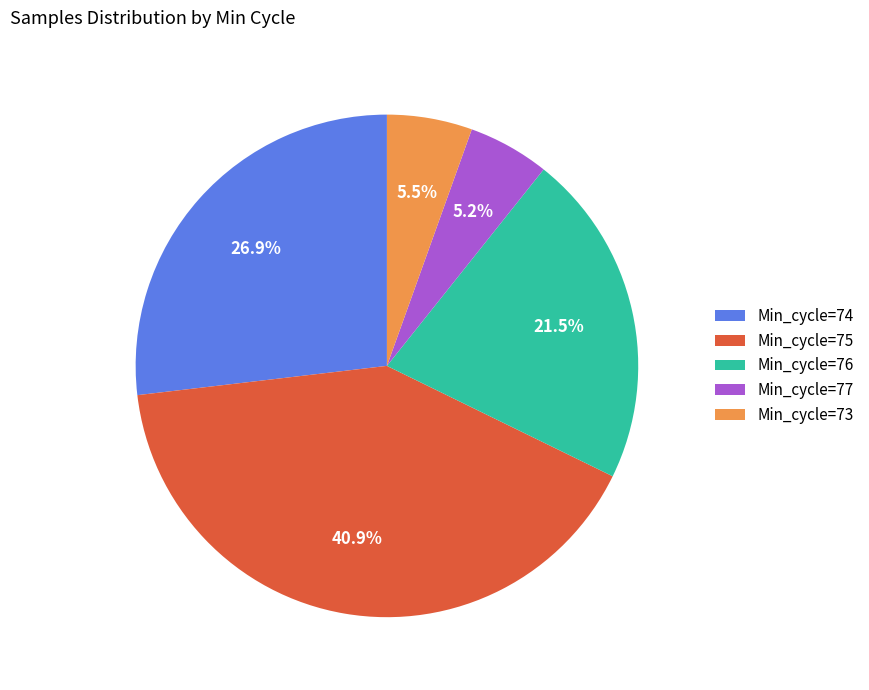

Does any single category account for the majority?

No